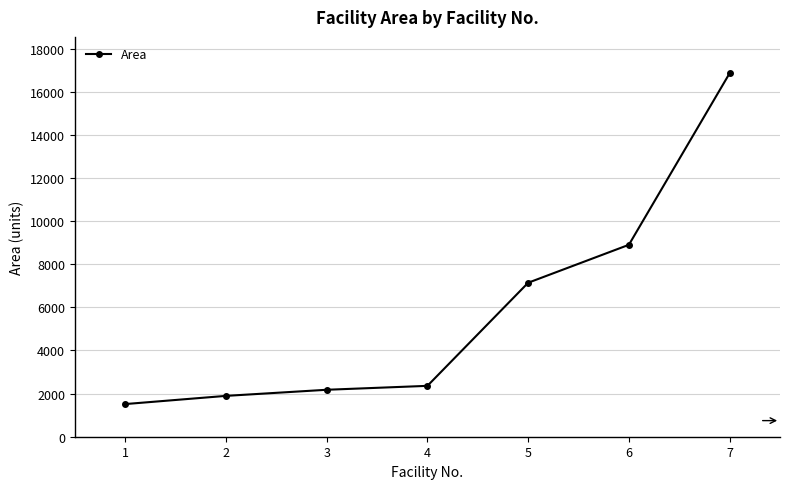

True or false: the data has more than 2 interior local peaks.

False